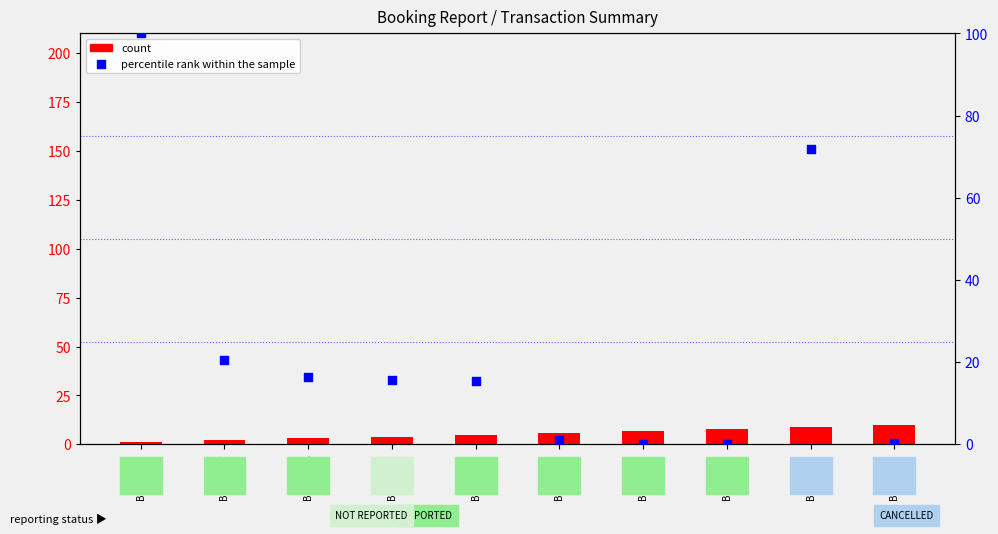

What are all the series names shown in the legend?

count, percentile rank within the sample